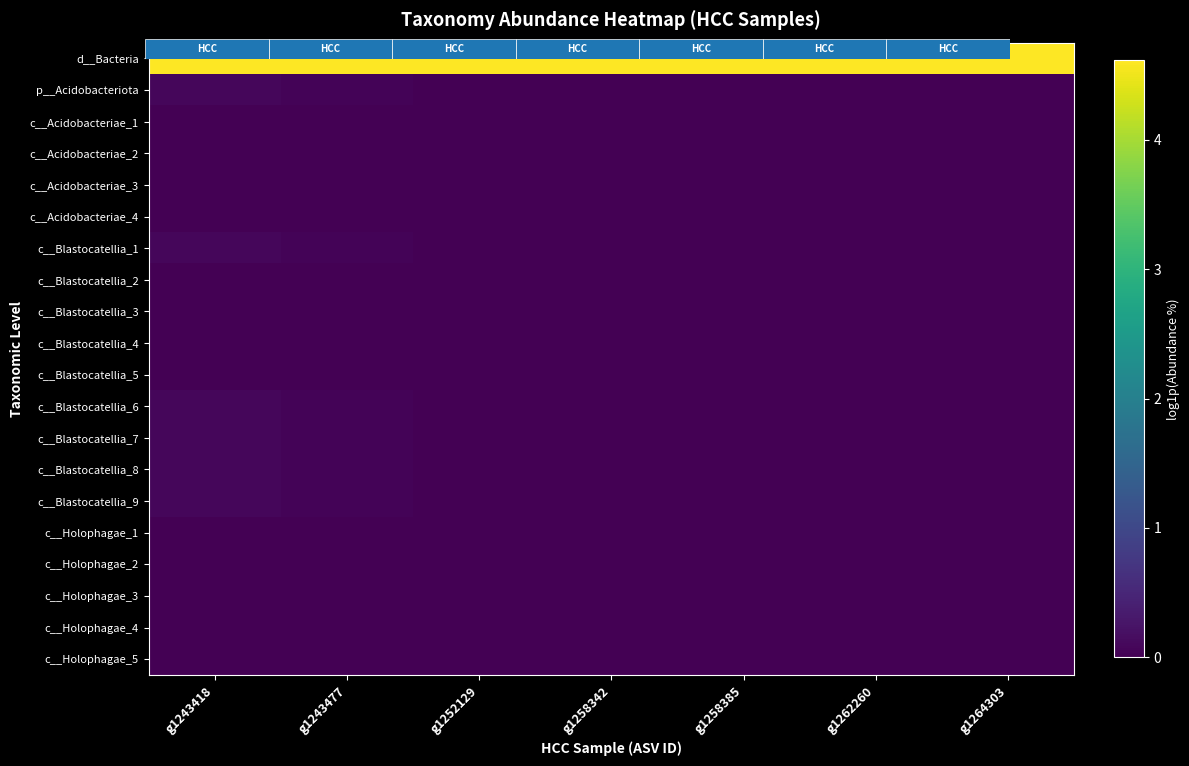

At how many categories does at least one series exceed 4?

7